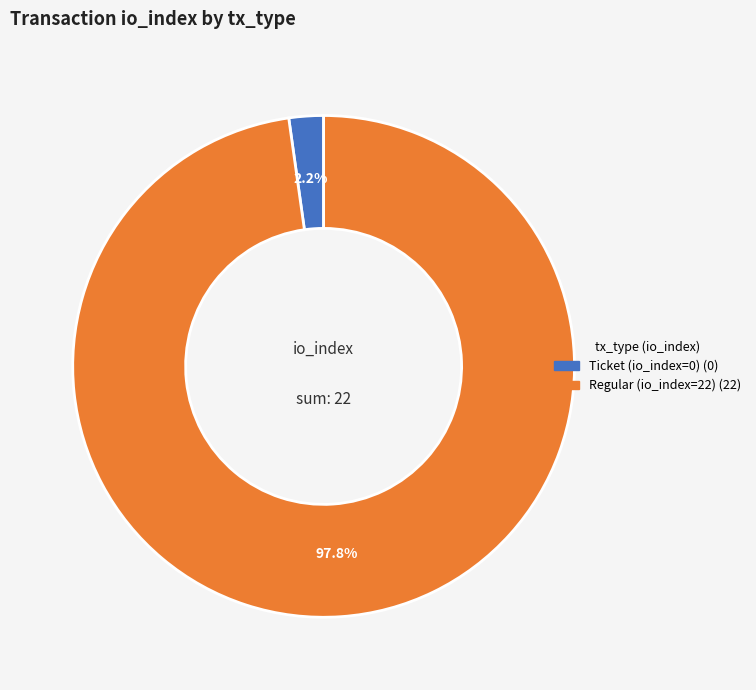

What percentage is the Regular (io_index=22) slice, to the nearest percent?

98%